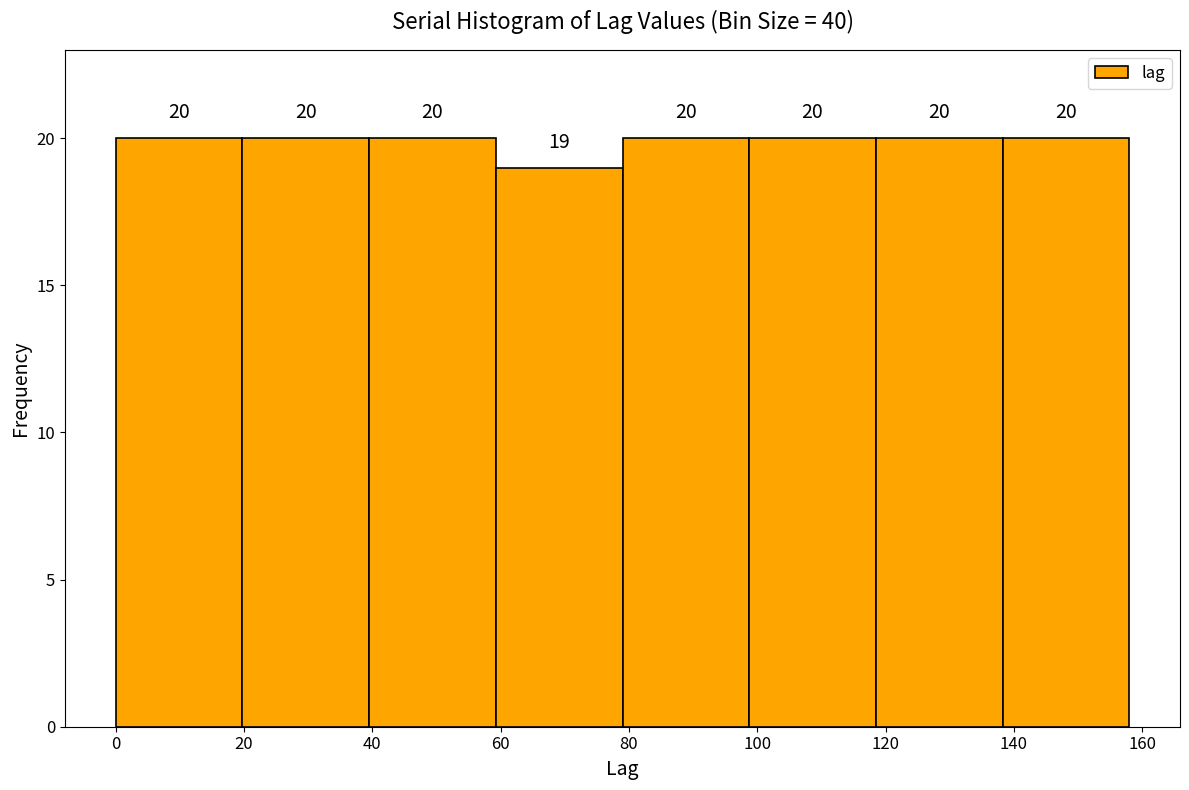

Reading left to right, list every bar in this chart as the range it spans on the x-axis followed by its height. The bar edges are not printed on the chart, so give them approximately, as read against the axis.

0 to 20: 20
20 to 40: 20
40 to 60: 20
60 to 80: 19
80 to 98: 20
98 to 118: 20
118 to 138: 20
138 to 158: 20